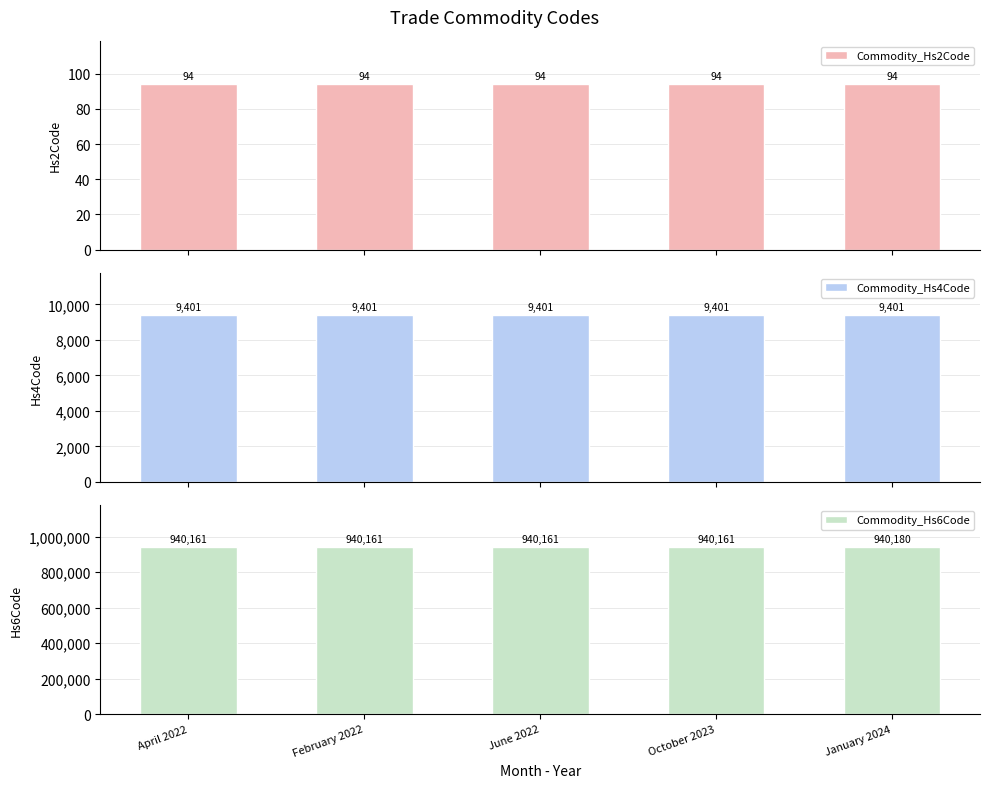

How many categories are shown in the chart?

5